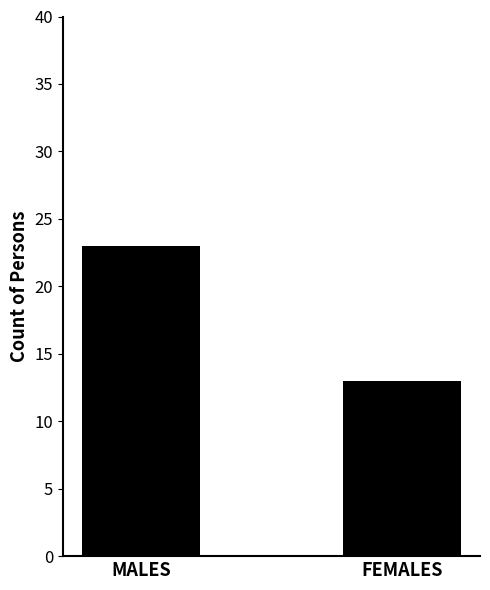

Is it true that the value at MALES is 12?

False